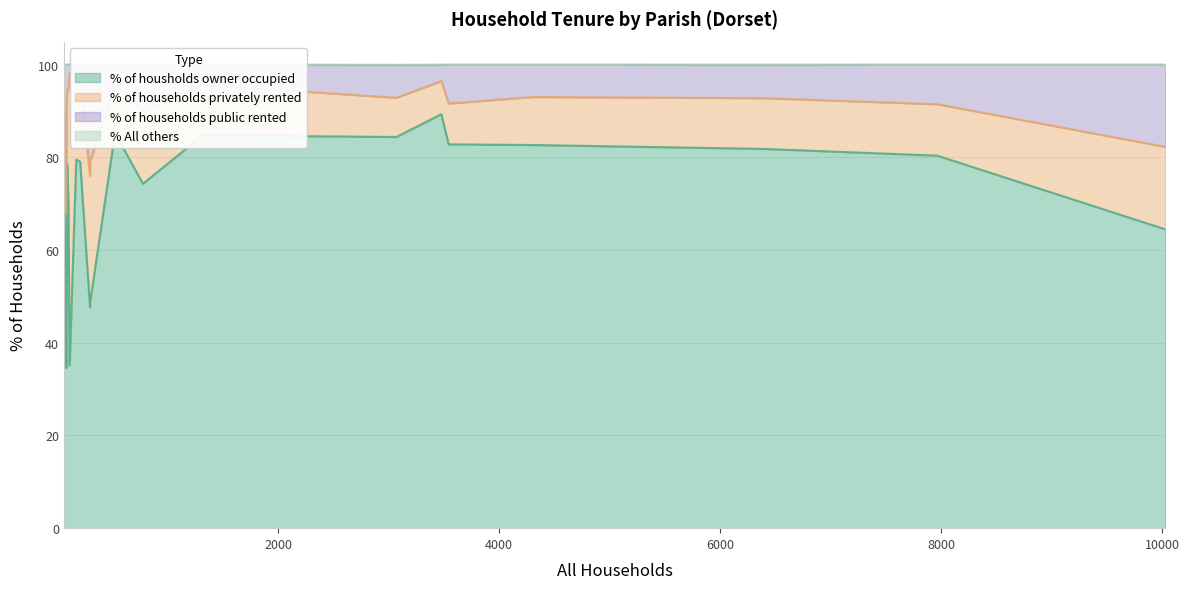

What is the maximum value for % of housholds owner occupied?

89.3